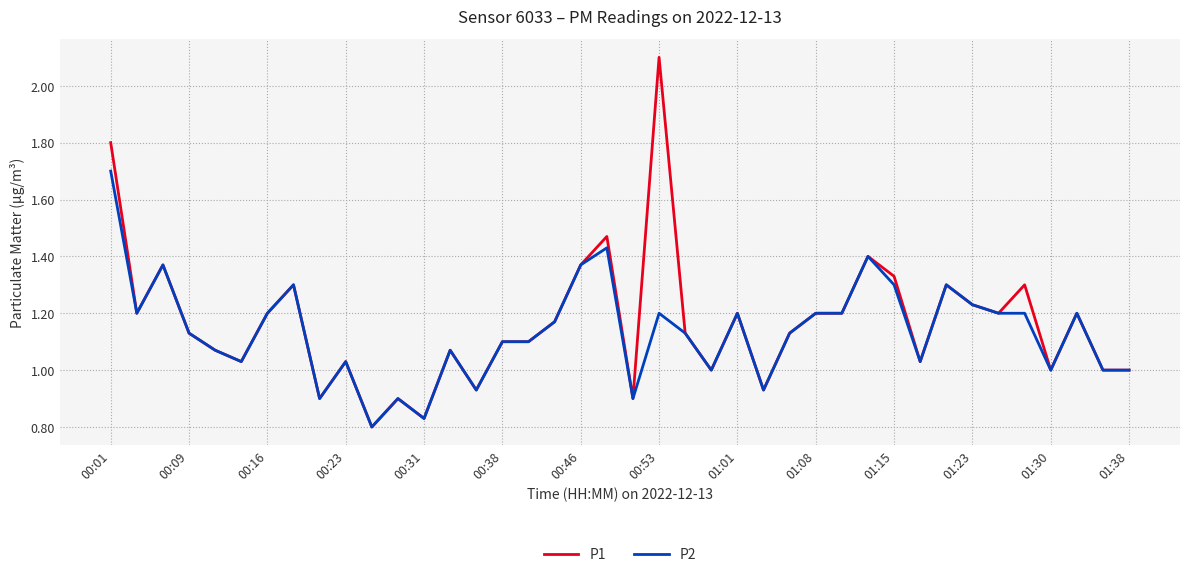

Which series has the largest range (max minus min)?

P1